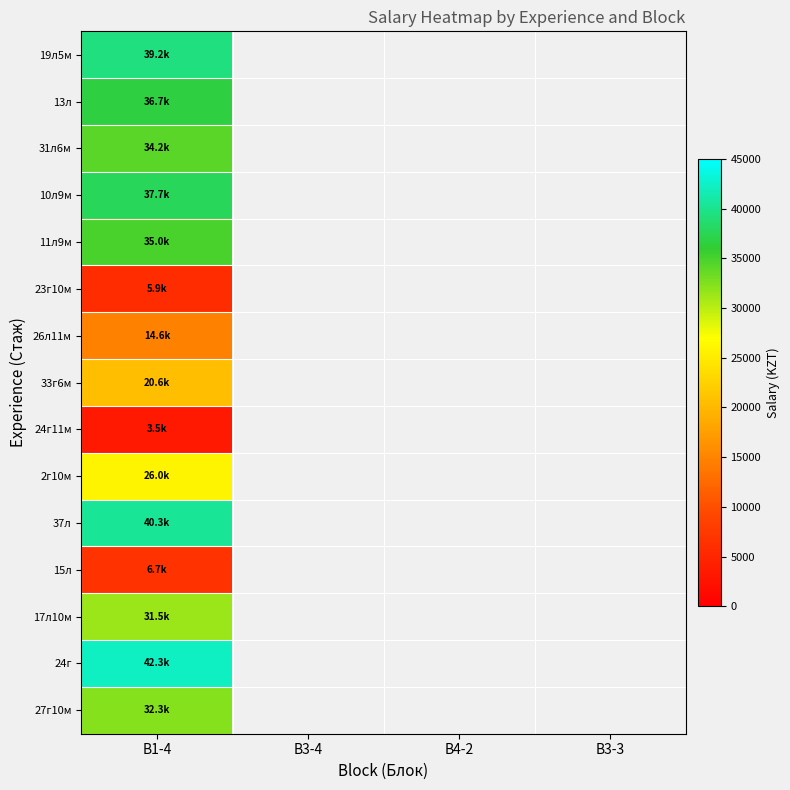

Rank the series by their maximum value, from lowest to highest.

24г11м, 23г10м, 15л, 26л11м, 33г6м, 2г10м, 17л10м, 27г10м, 31л6м, 11л9м, 13л, 10л9м, 19л5м, 37л, 24г